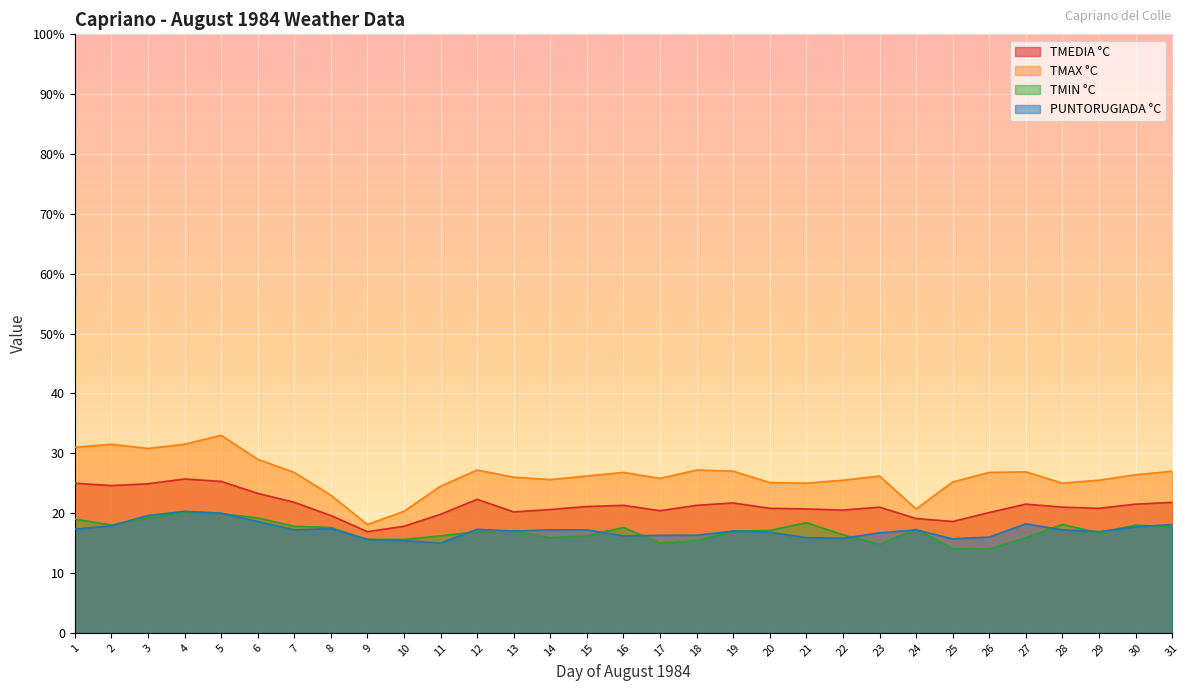

Reading right to left, list all the values displayed in this chart.

TMEDIA °C: 21.8	21.5	20.8	21.0	21.5	20.1	18.6	19.1	21.0	20.5	20.7	20.8	21.7	21.3	20.4	21.3	21.1	20.6	20.2	22.3	19.8	17.8	16.9	19.6	21.8	23.3	25.3	25.7	24.9	24.6	25.0
TMIN °C: 17.7	18.0	16.7	18.1	15.9	14.0	14.1	17.3	14.8	16.4	18.4	17.1	17.0	15.4	15.0	17.6	16.2	15.9	17.0	16.9	16.2	15.6	15.6	17.6	17.8	19.2	19.9	20.1	19.2	18.0	19.0
TMAX °C: 27.0	26.4	25.5	25.0	26.9	26.8	25.2	20.7	26.2	25.5	25.0	25.1	27.0	27.2	25.8	26.8	26.2	25.6	26.0	27.2	24.5	20.3	18.1	23.0	26.8	29.0	33.0	31.5	30.8	31.5	31.0
PUNTORUGIADA °C: 18.1	17.7	16.9	17.2	18.2	16.0	15.7	17.2	16.7	15.8	15.9	16.8	17.0	16.3	16.3	16.2	17.2	17.2	17.0	17.3	15.0	15.4	15.6	17.4	17.2	18.6	20.0	20.3	19.6	17.9	17.3